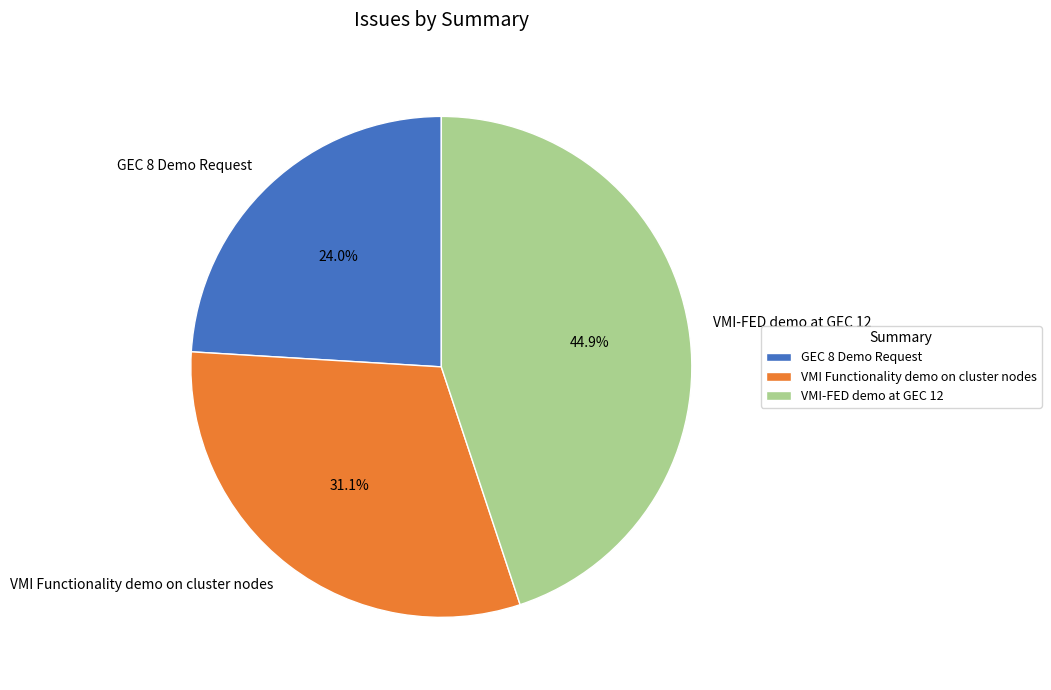

What percentage is the VMI-FED demo at GEC 12 slice, to the nearest percent?

45%